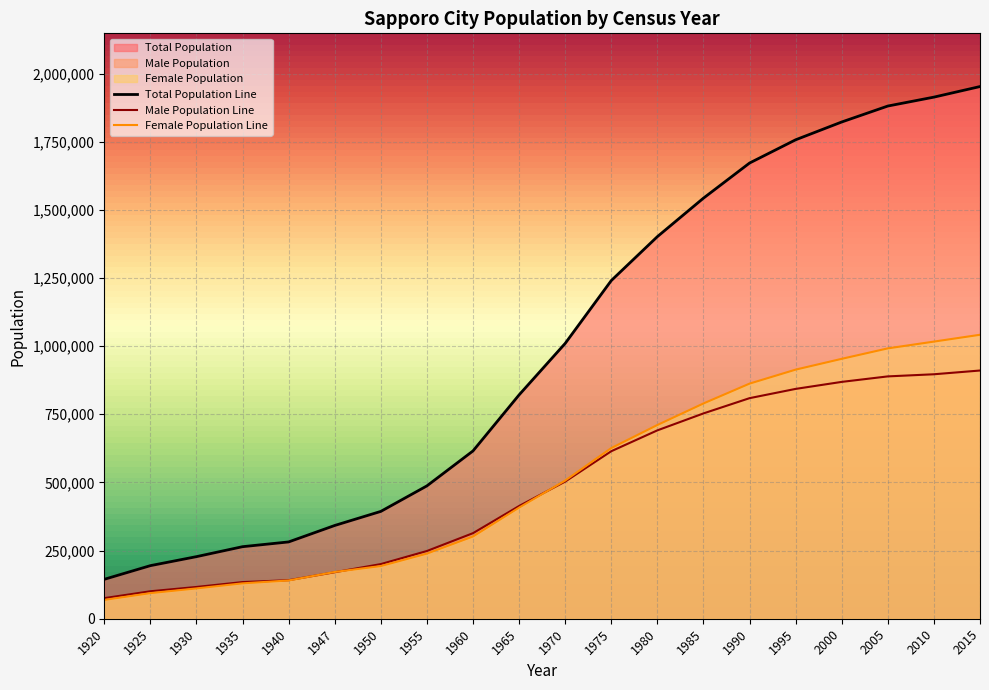

What is the difference between the Total Population values at 1995 and 1960?

1141397